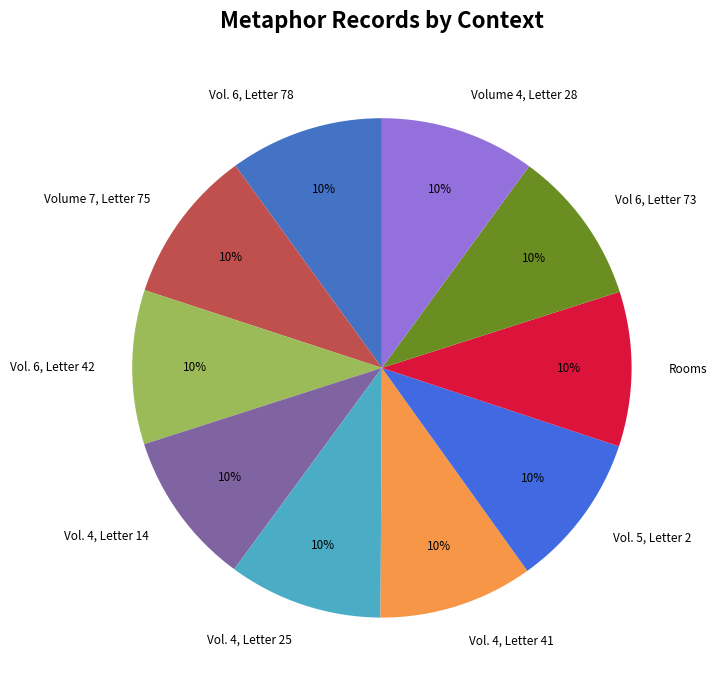

To the nearest percent, what is the combined percentage of Vol. 4, Letter 41 and Volume 4, Letter 28?

20%